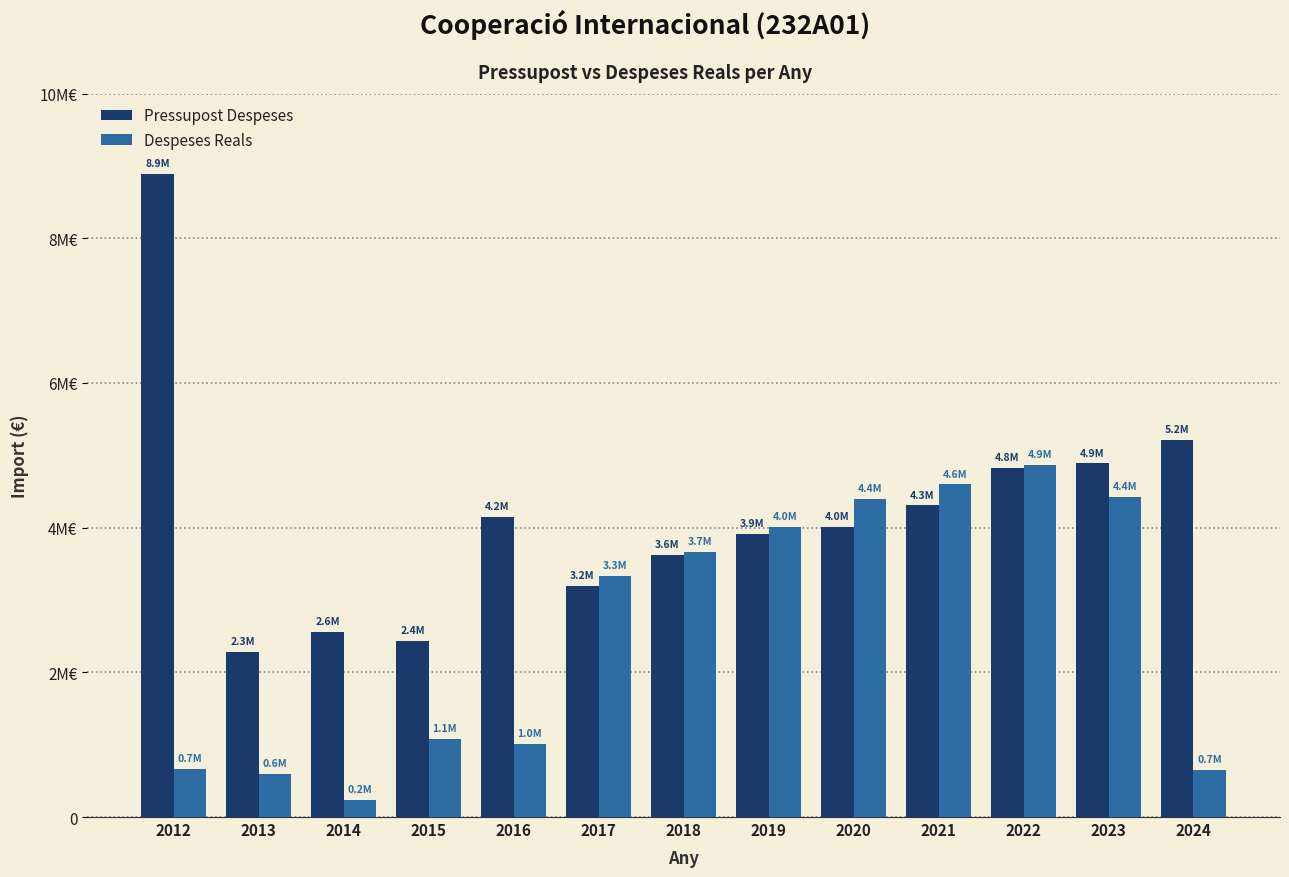

Reading right to left, what are all the values shown in this chart?

Pressupost Despeses: 2024=5217647.0	2023=4887470.0	2022=4823526.0	2021=4307454.0	2020=4011150.0	2019=3916500.0	2018=3626516.0	2017=3193583.0	2016=4151466.0	2015=2430415.0	2014=2558461.0	2013=2287482.0	2012=8891848.0
Despeses Reals: 2024=652757.6	2023=4424948.8	2022=4862089.5	2021=4596131.7	2020=4392108.8	2019=4007273.7	2018=3661790.8	2017=3337059.4	2016=1006880.5	2015=1076797.6	2014=235977.6	2013=591488.8	2012=669335.8